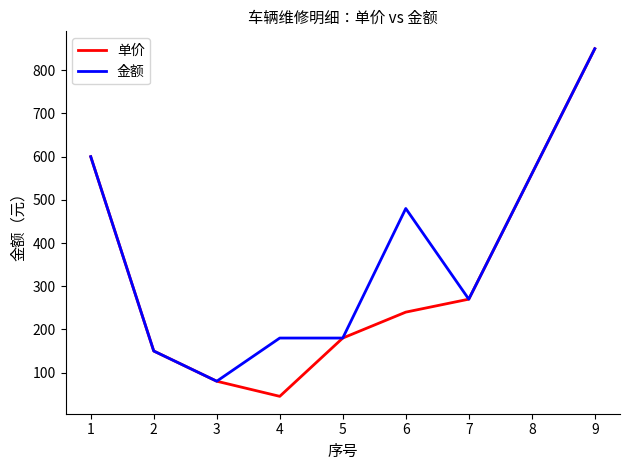

At which label does 金额 reach its peak?

9